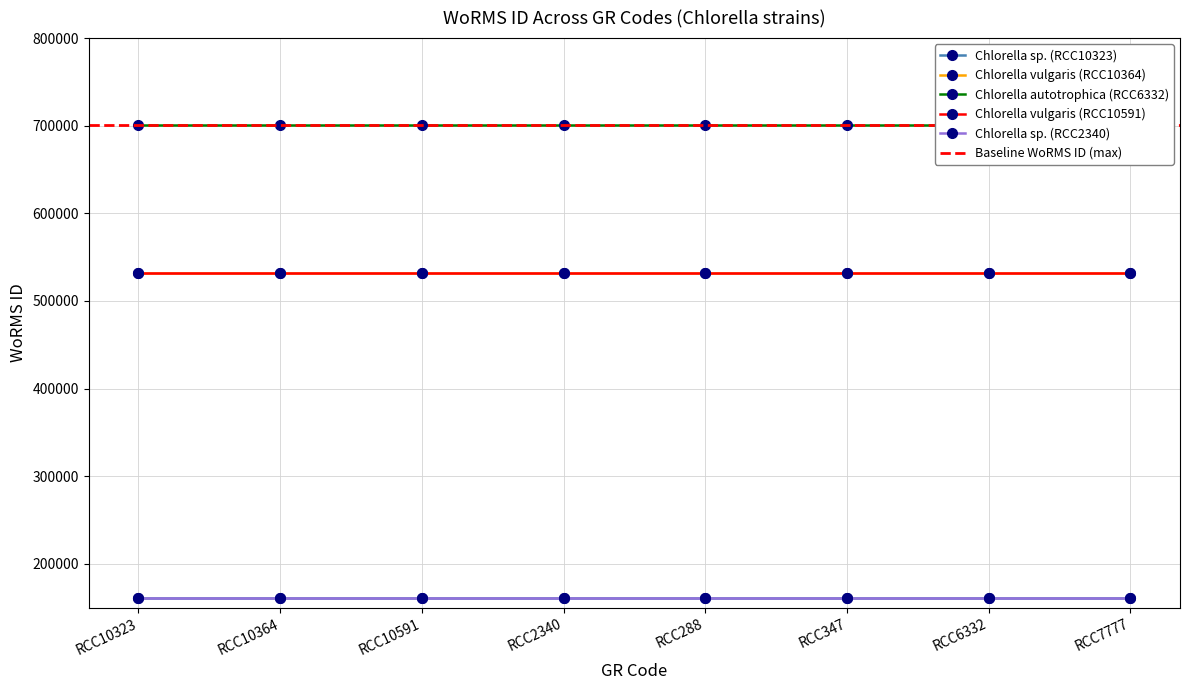

True or false: Chlorella vulgaris (RCC10591) has a value of 333019 at RCC347.

False